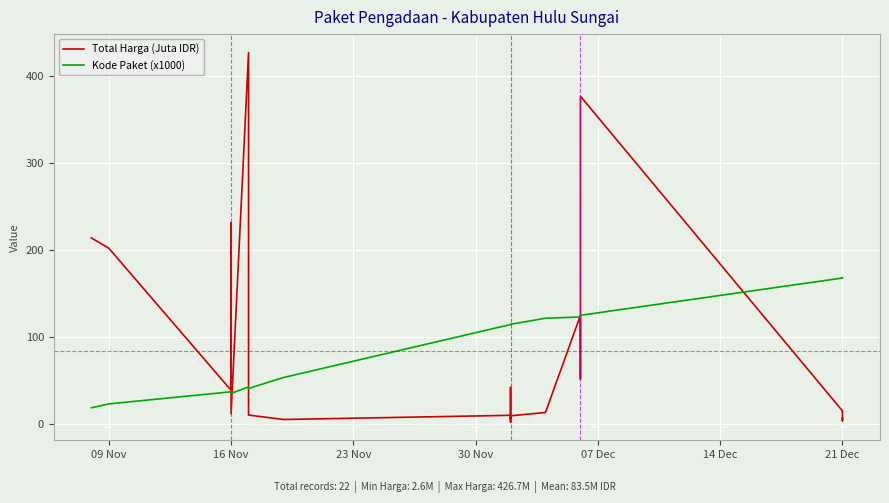

How many values in the Kode Paket (x1000) series are below 114?

8